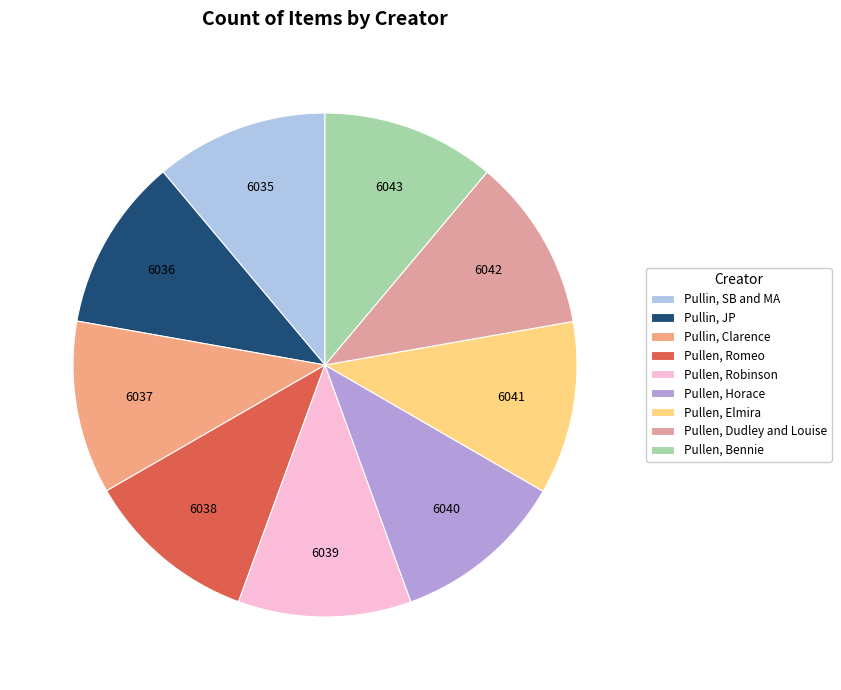

True or false: Pullen, Elmira accounts for 2% of the total.

False